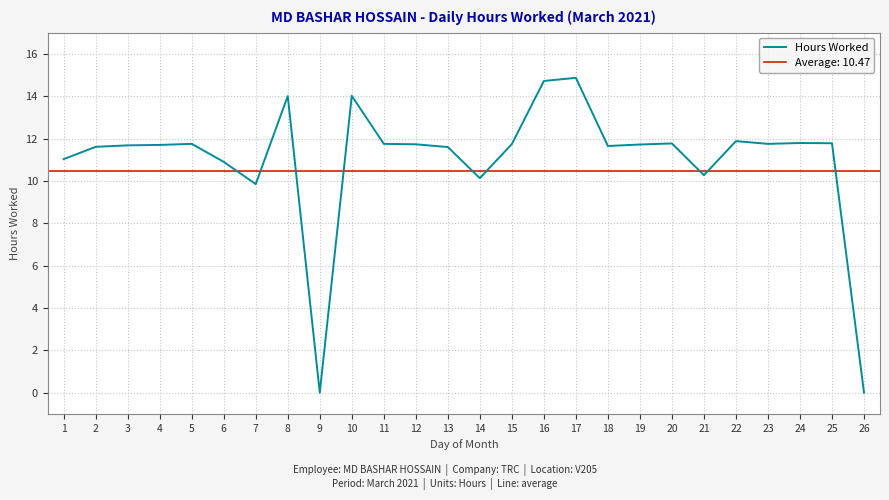

Between 11 and 14, which is larger?

11